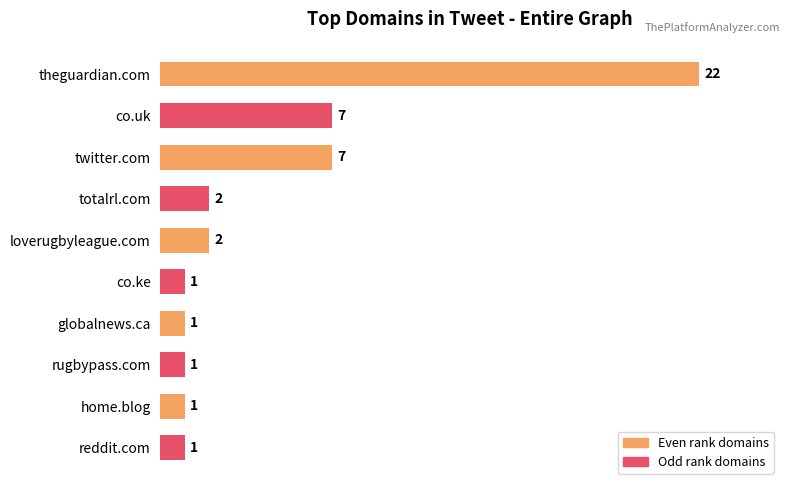

The chart shows a value of 0 at totalrl.com. True or false?

False